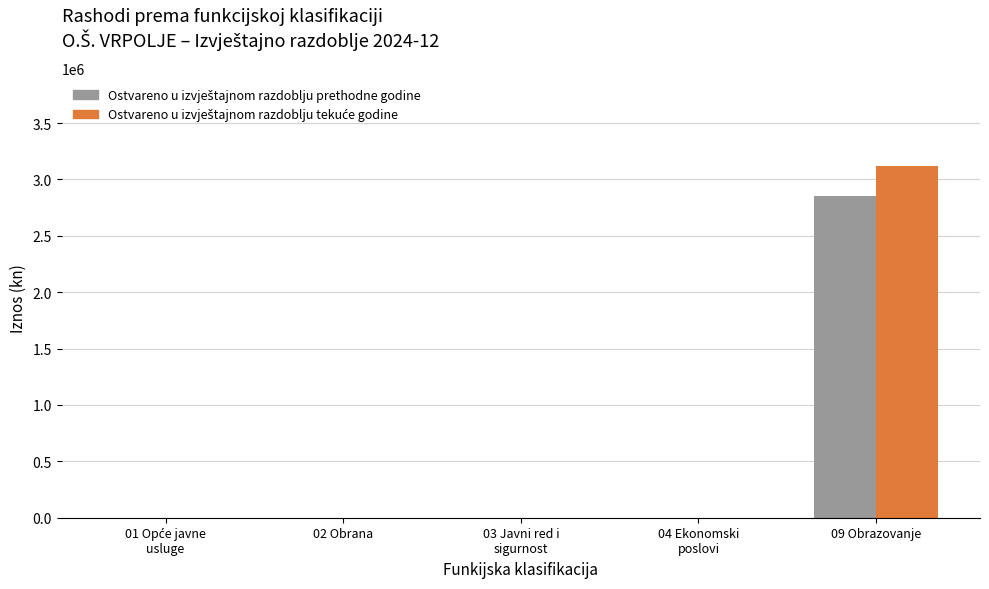

Are the bars horizontal?

No